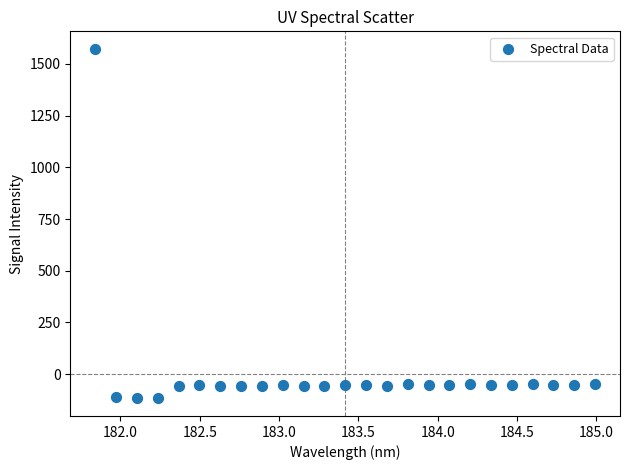

What is the range of X values (max minus min)?

3.1